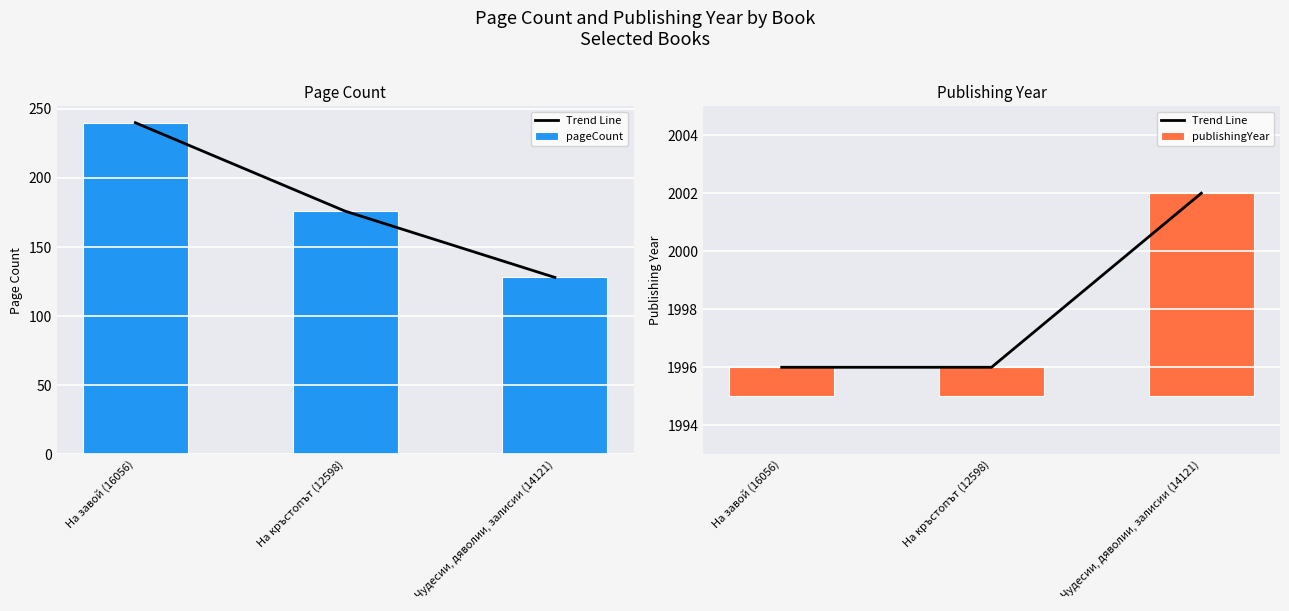

What is the sum of all pageCount values?

544